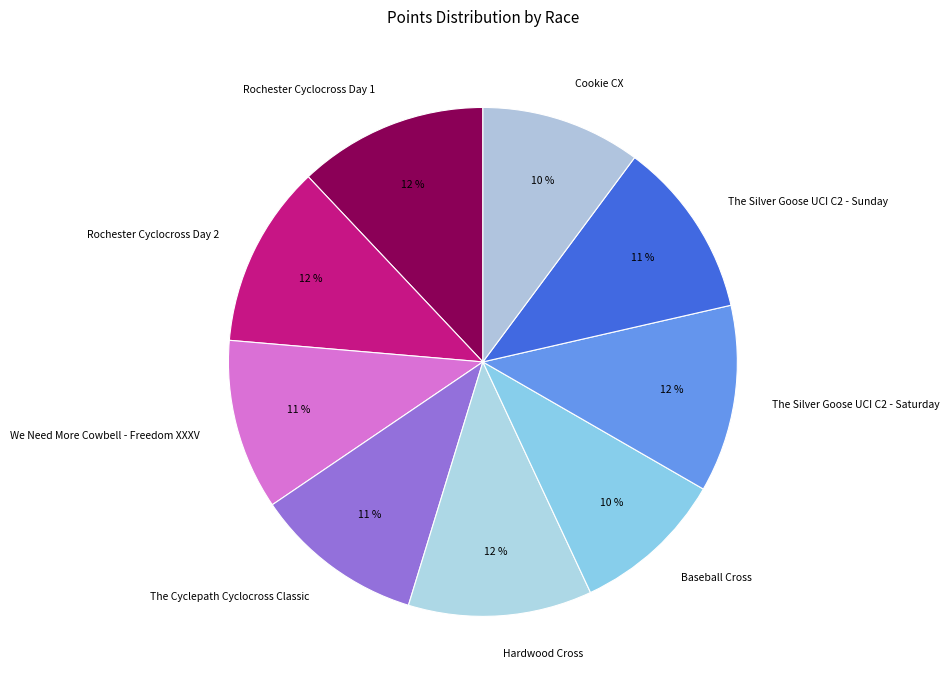

Does Baseball Cross represent more than half of the total?

No